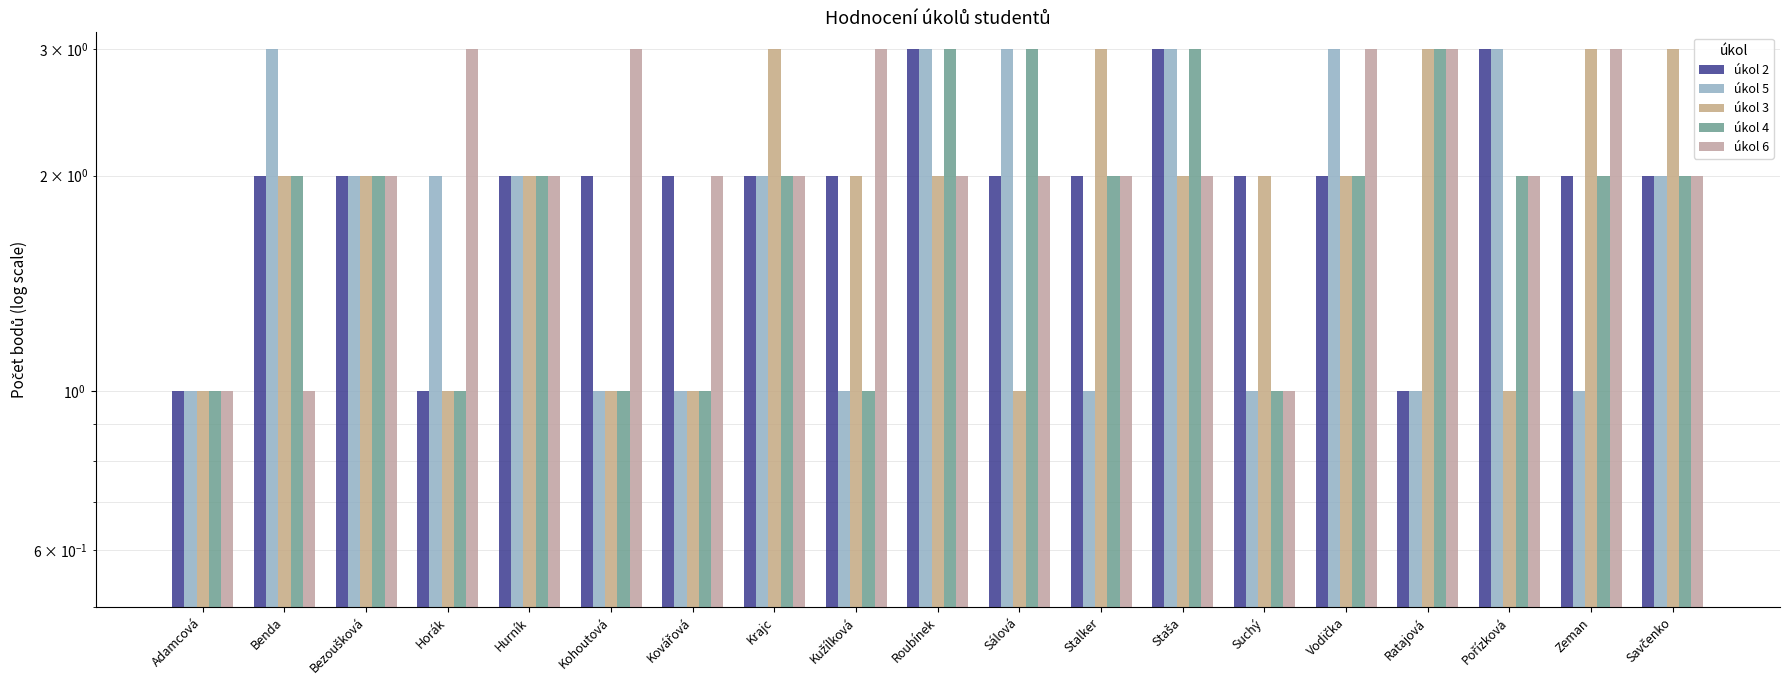

At how many categories does at least one series exceed 1?

18